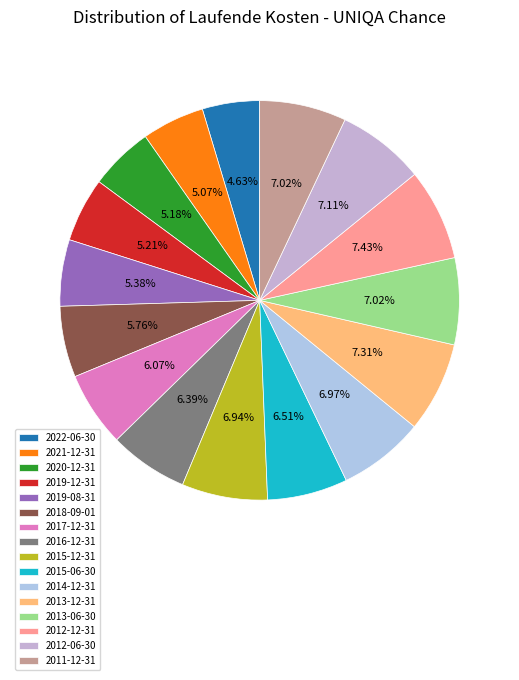

Does any single category account for the majority?

No